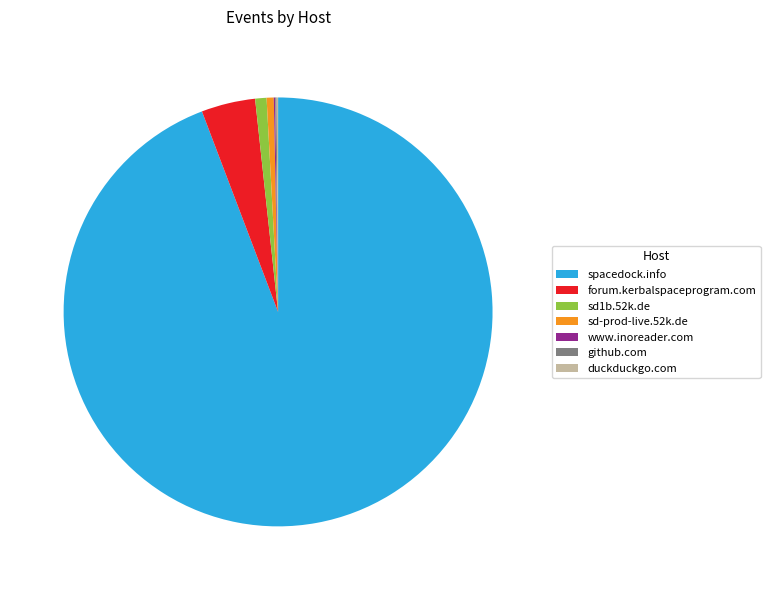

What is the largest slice in the pie chart?

spacedock.info